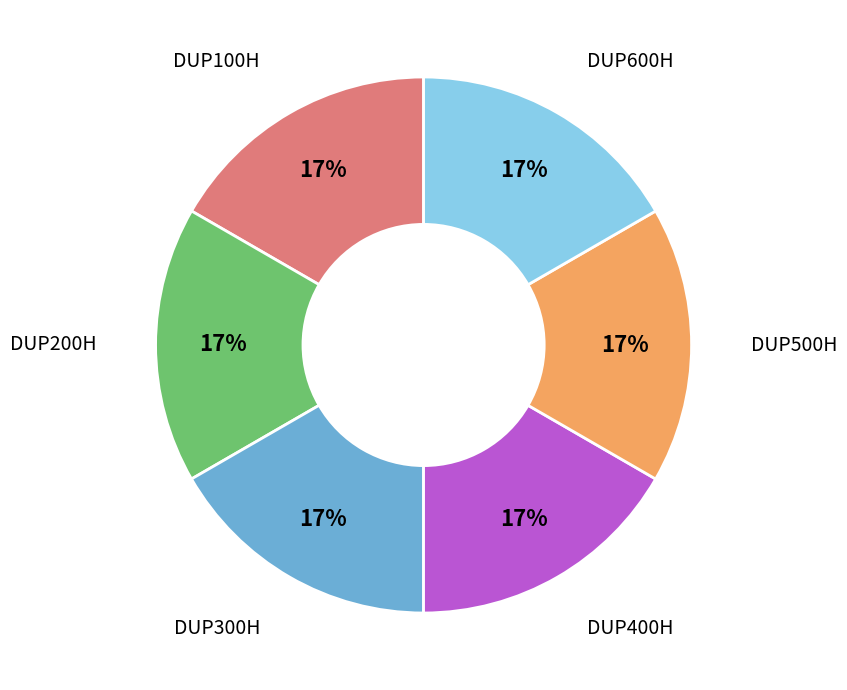

Is there any slice that represents more than half of the pie?

No